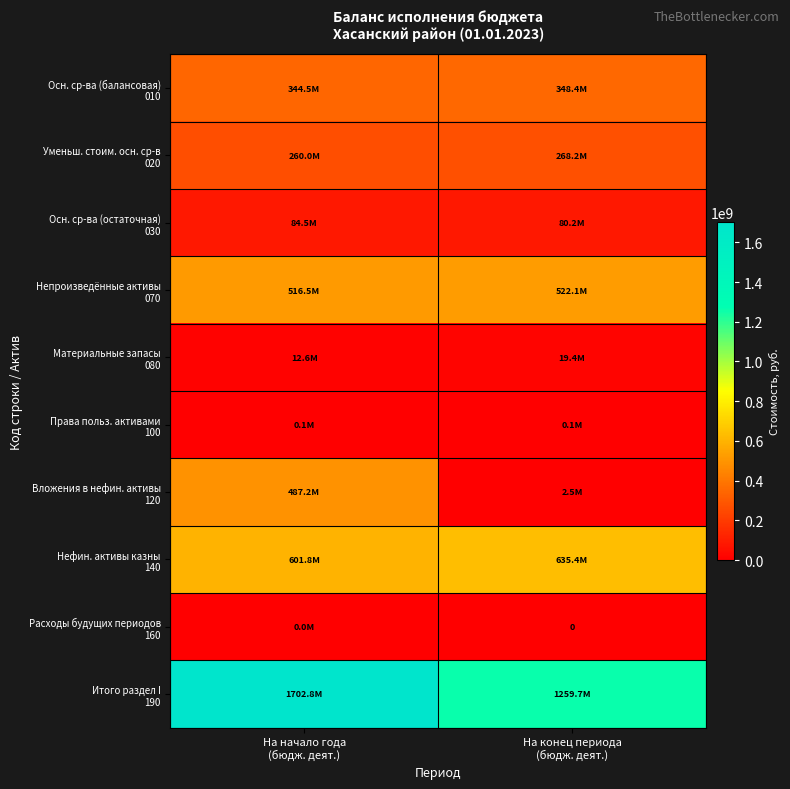

What value does the Вложения в нефин. активы 120 series have at На начало года (бюдж. деят.)?

487173605.2